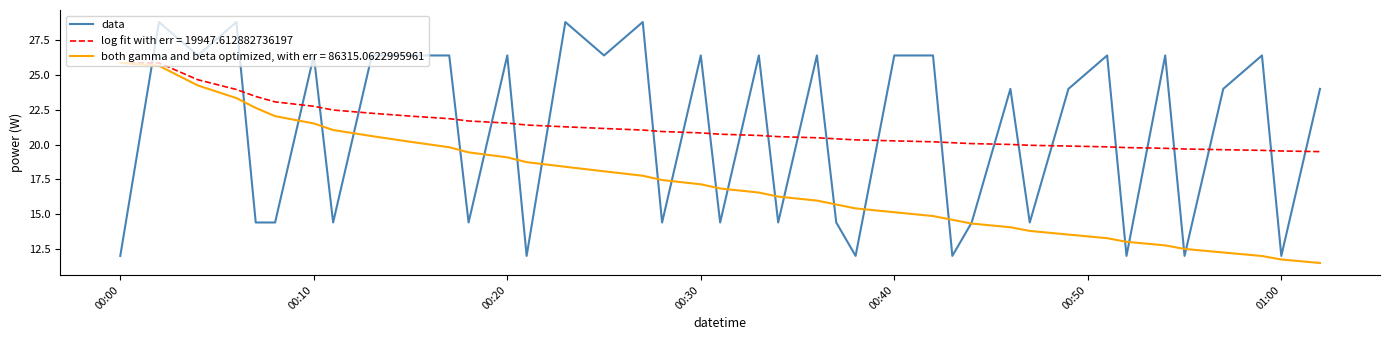

True or false: log fit with err = 19947.612882736197 and data intersect in this chart.

True